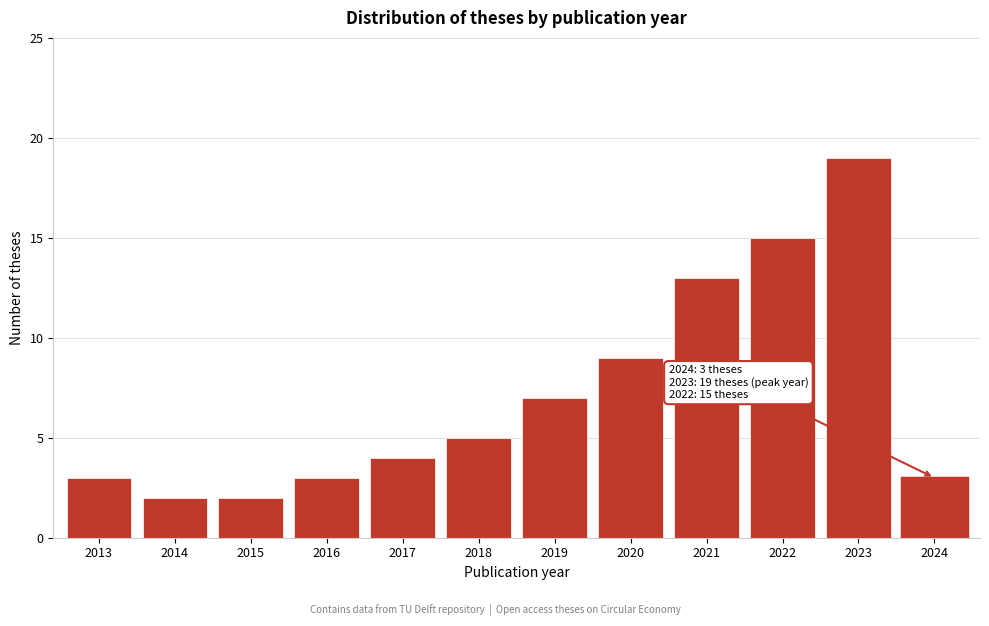

Reading right to left, transcribe all the data shown in this chart.

2024=3	2023=19	2022=15	2021=13	2020=9	2019=7	2018=5	2017=4	2016=3	2015=2	2014=2	2013=3